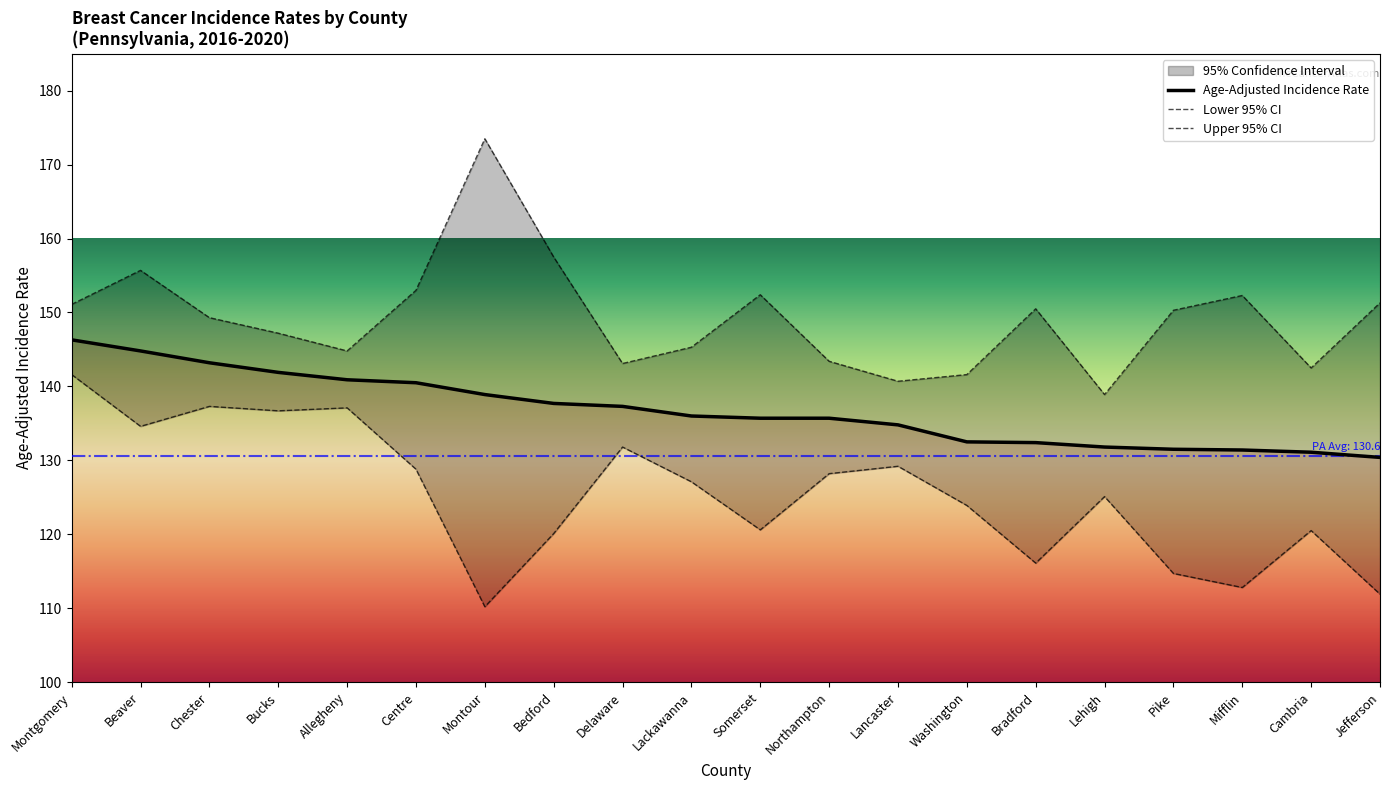

List the series in order of their peak value, lowest first.

Lower 95% CI, Age-Adjusted Incidence Rate, Upper 95% CI